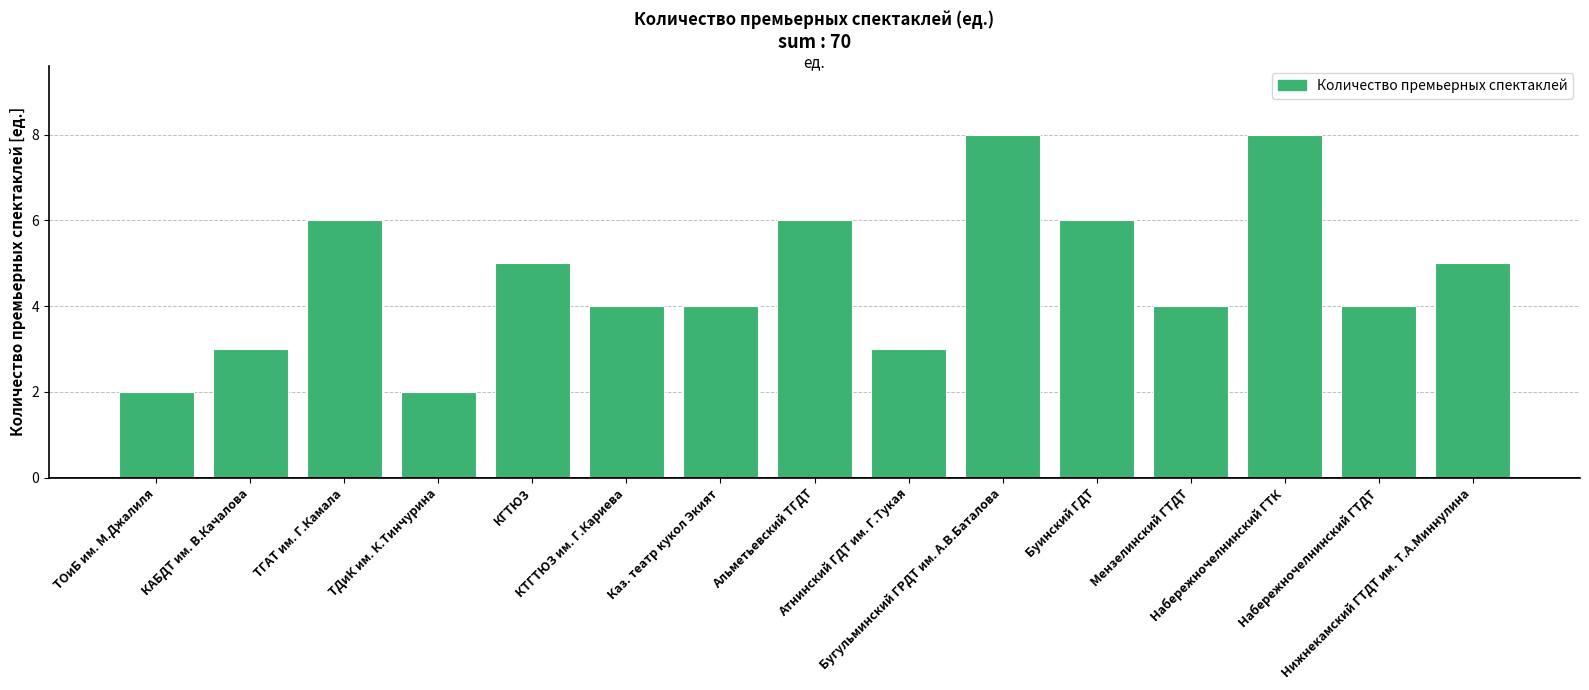

Count the values in the range 3 to 6.

11